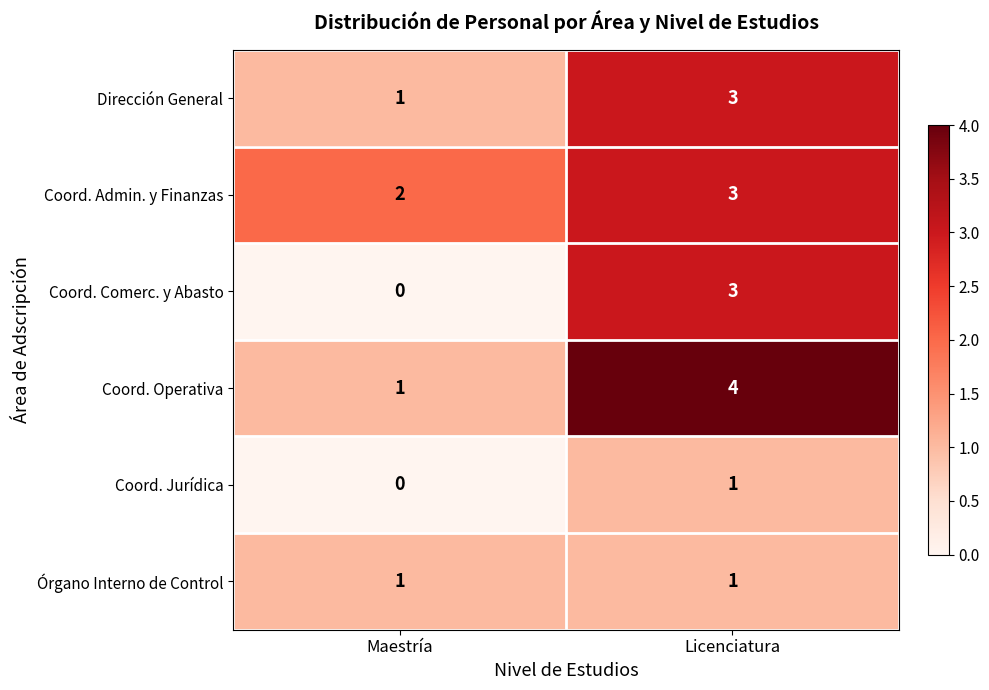

Reading left to right, list all the values displayed in this chart.

Dirección General: Maestría=1	Licenciatura=3
Coord. Admin. y Finanzas: Maestría=2	Licenciatura=3
Coord. Comerc. y Abasto: Maestría=0	Licenciatura=3
Coord. Operativa: Maestría=1	Licenciatura=4
Coord. Jurídica: Maestría=0	Licenciatura=1
Órgano Interno de Control: Maestría=1	Licenciatura=1